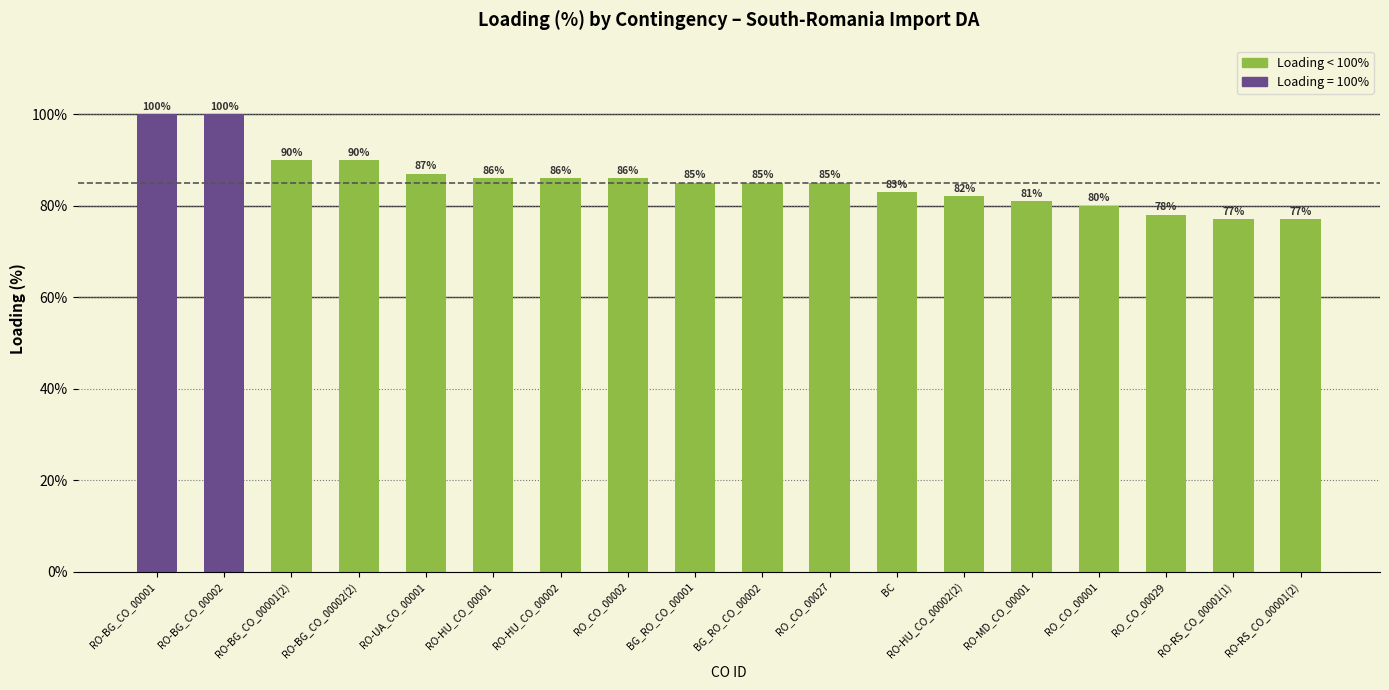

True or false: the data shows 80 at RO_CO_00001.

True